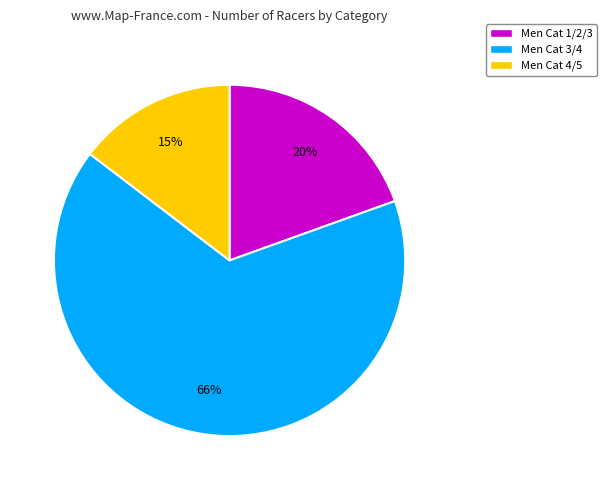

What percentage is the Men Cat 1/2/3 slice, to the nearest percent?

20%